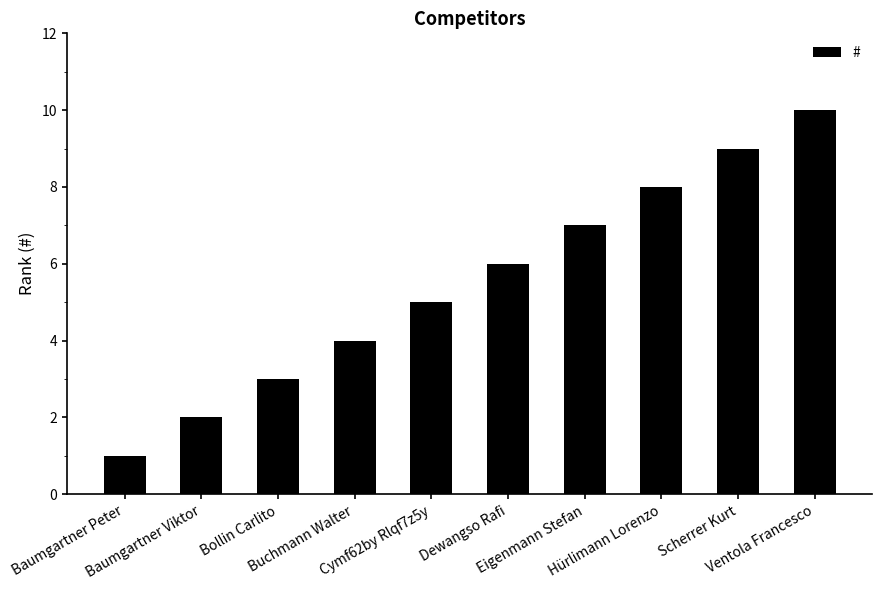

Reading left to right, transcribe all the data shown in this chart.

1	2	3	4	5	6	7	8	9	10